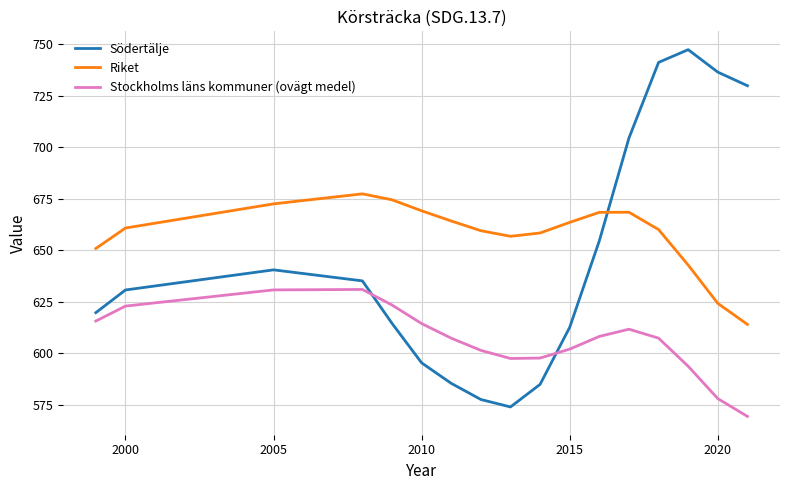

How many lines are shown in the chart?

3